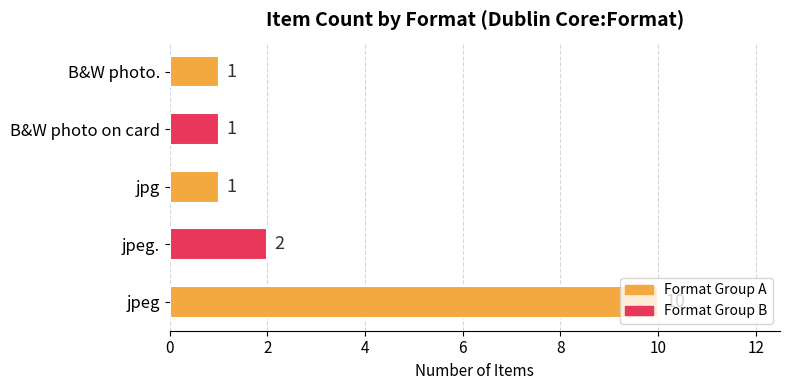

What is the average value?

3